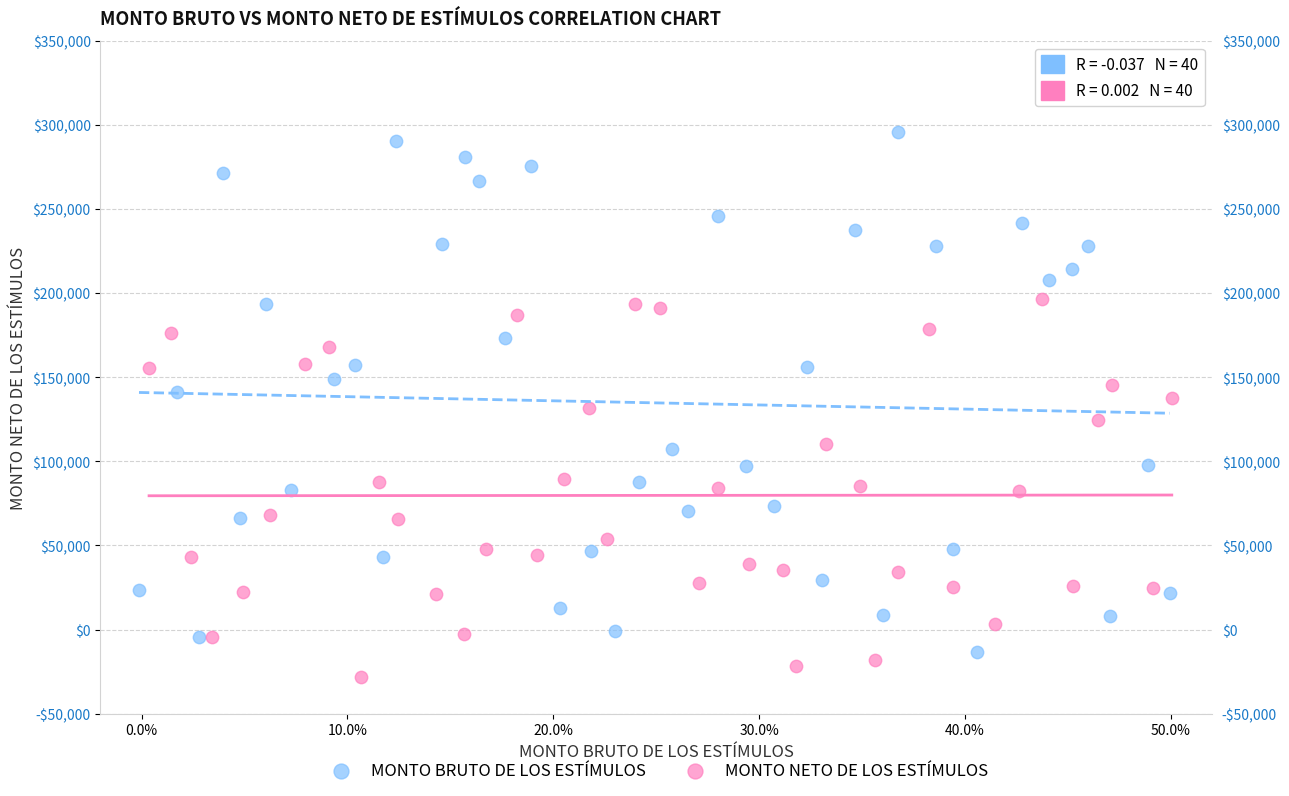

What are all the series names shown in the legend?

MONTO BRUTO DE LOS ESTÍMULOS, MONTO NETO DE LOS ESTÍMULOS